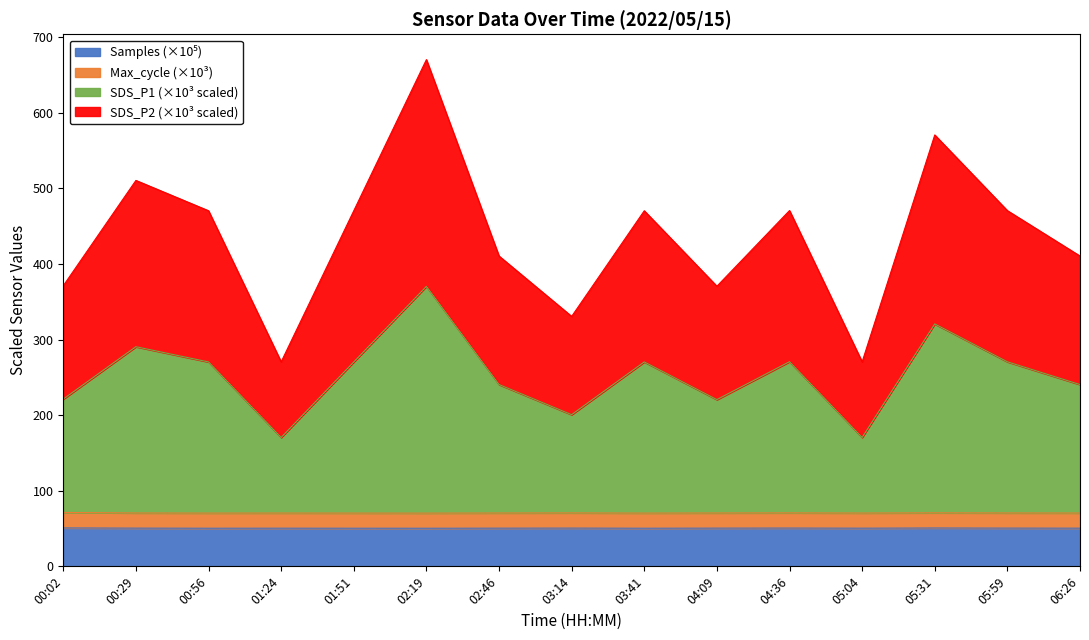

What is the label of the 5th point from the right?

04:36